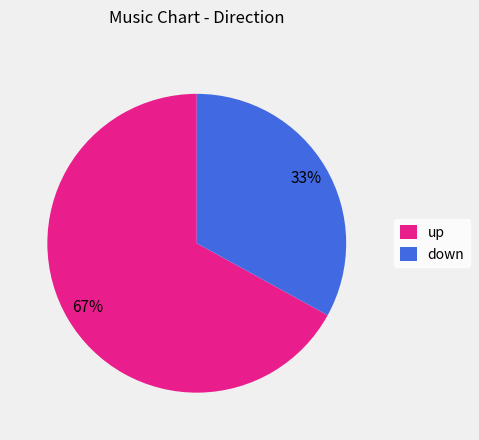

Which slice is the largest?

up